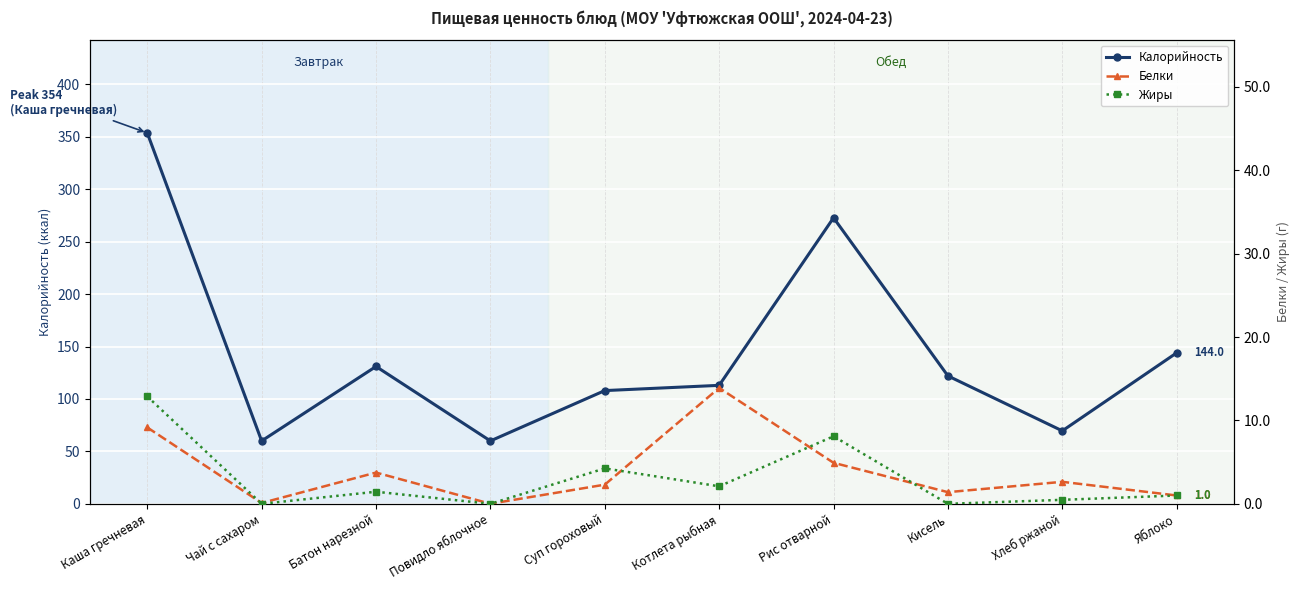

How many times do Жиры and Белки cross each other?

5